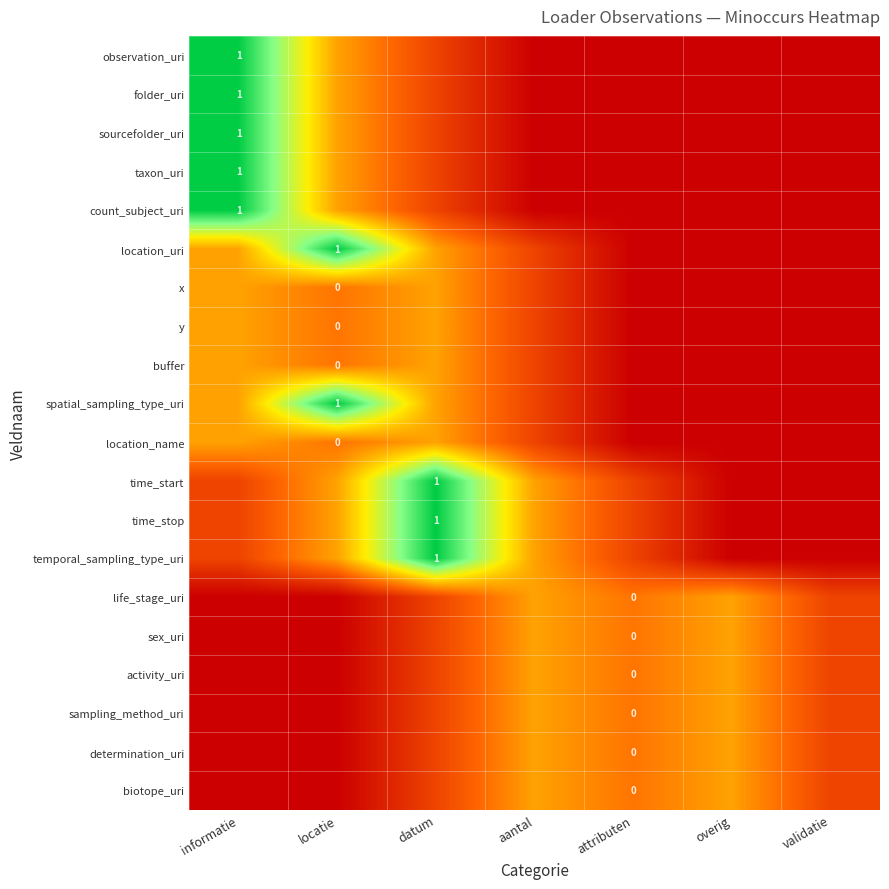

Which series has the largest total across all categories?

time_start